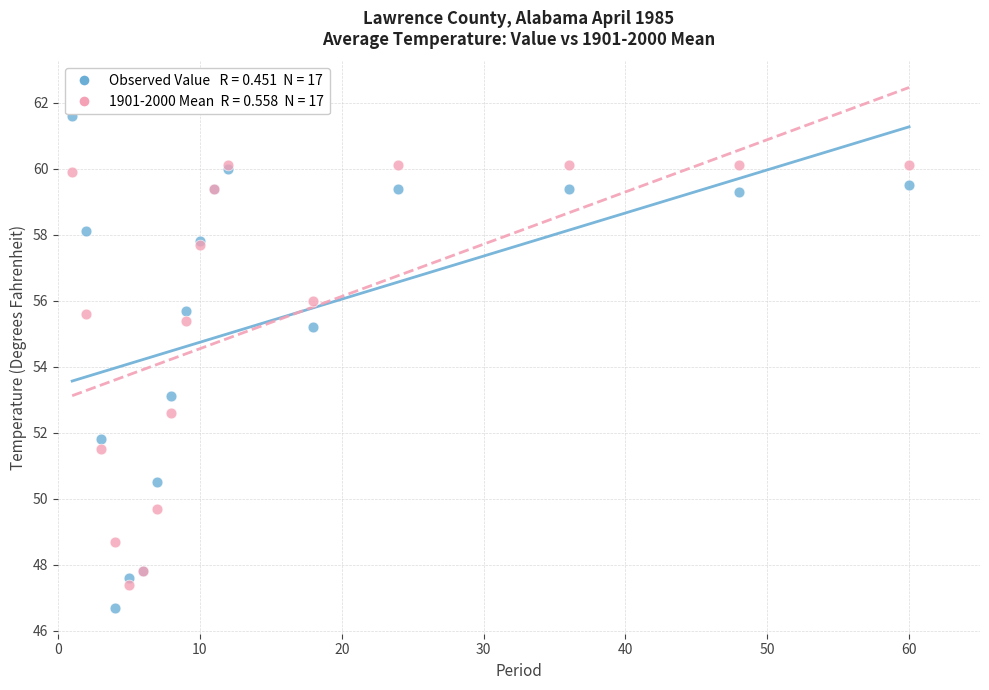

Across all series, what Y value is closest to 54?

53.1